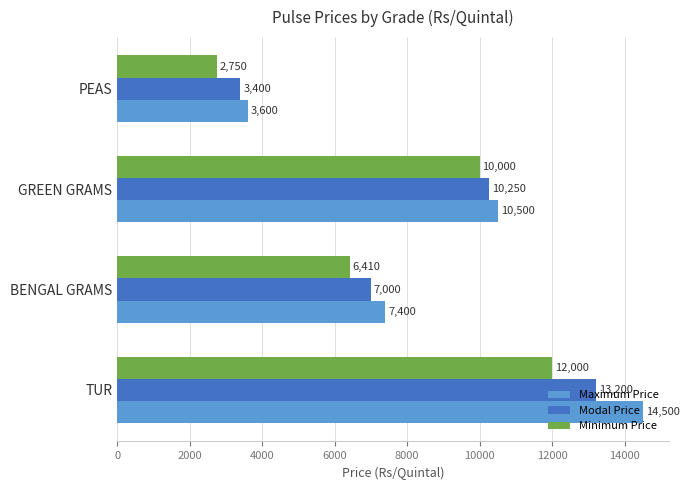

The Modal Price series shows 21653 at TUR. True or false?

False